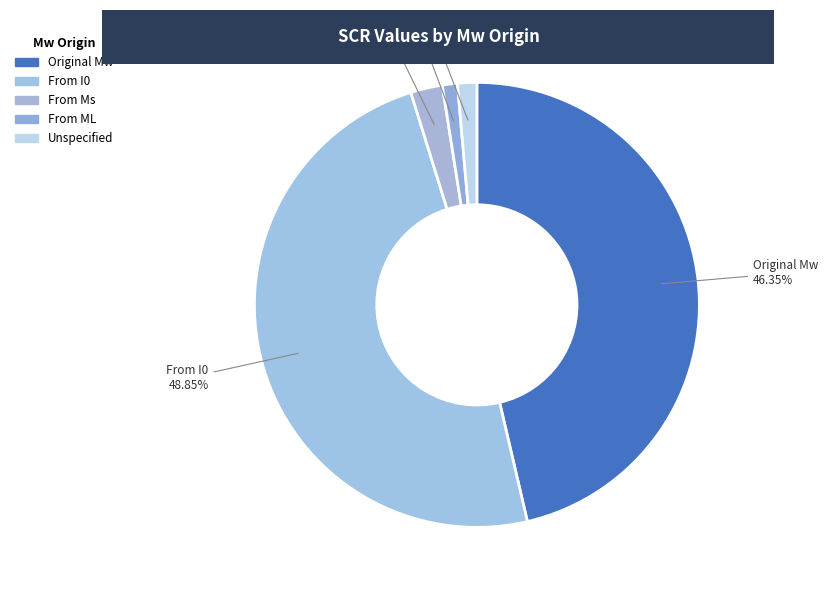

To the nearest percent, what portion does Unspecified represent?

1%